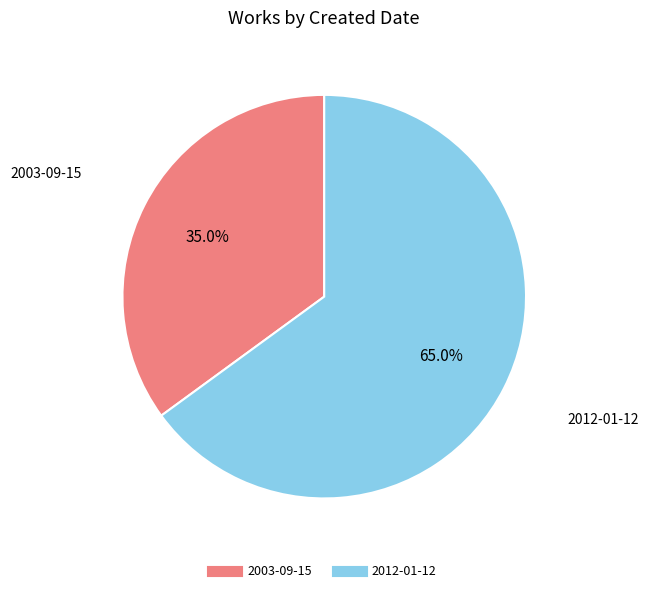

Which category accounts for the majority?

2012-01-12